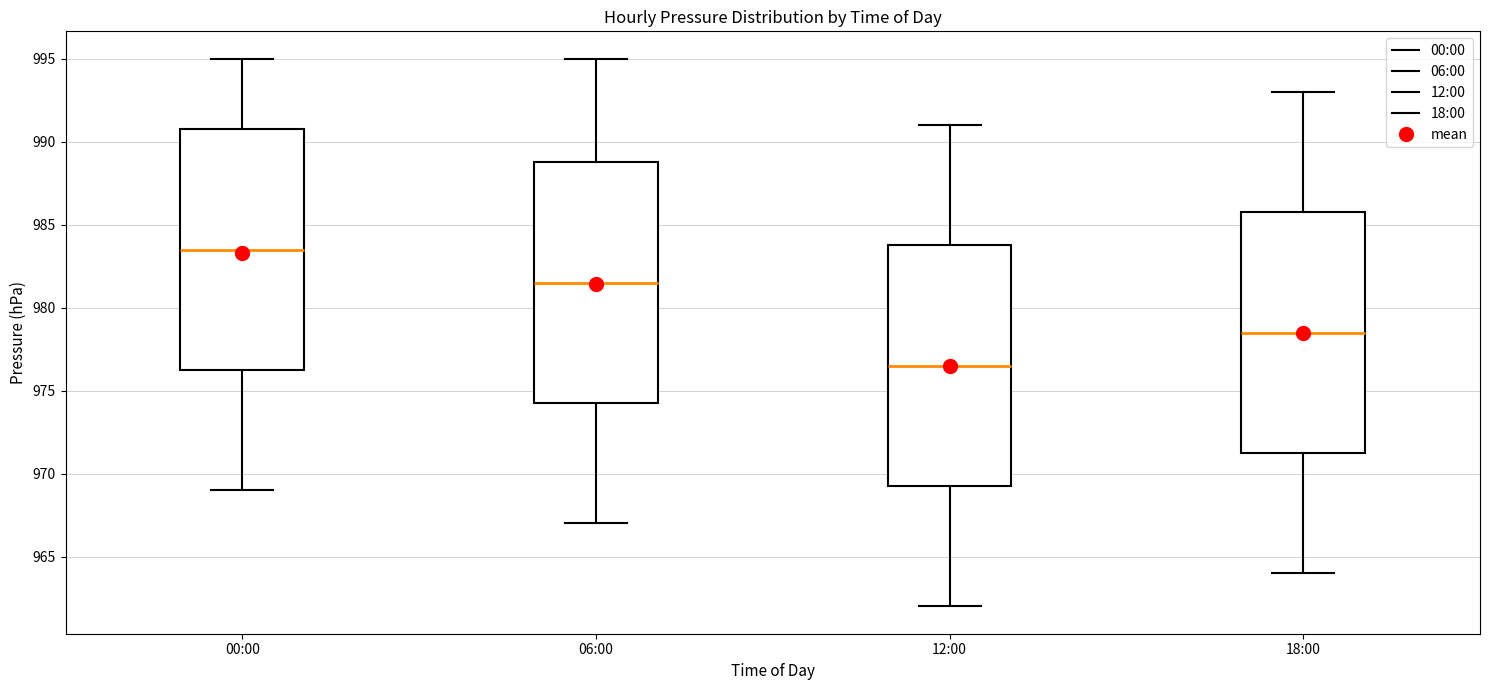

Where is the upper edge of the box for 18:00 on the y-axis? The values are not printed on the chart, so give them approximately, as read against the axis.

986.0